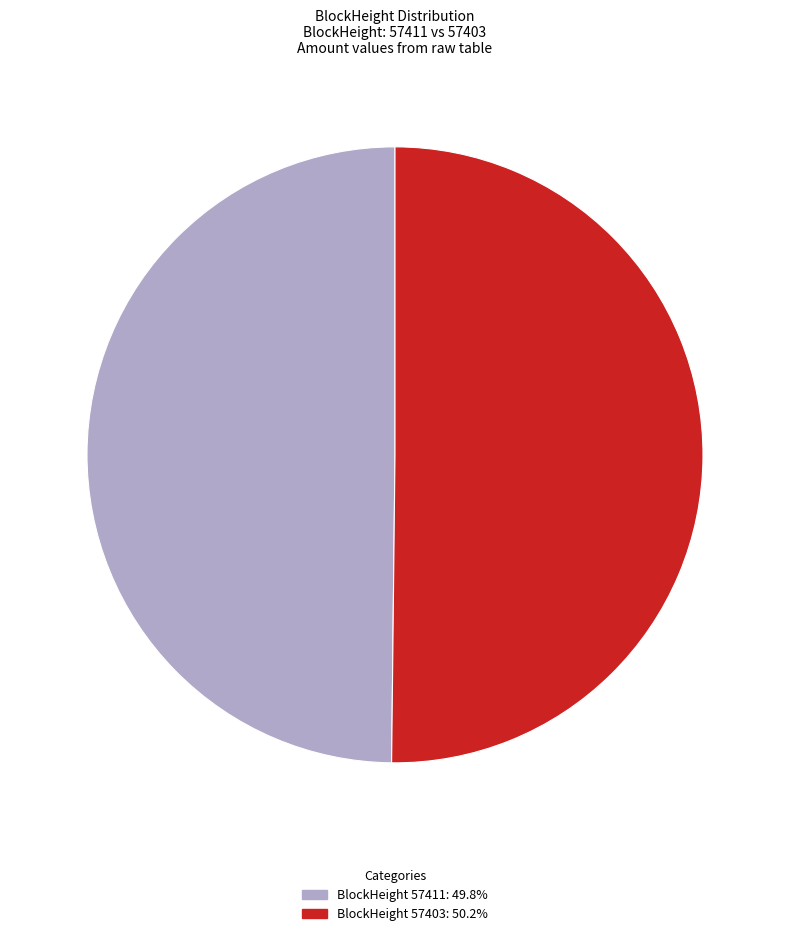

How many slices are in this pie chart?

2